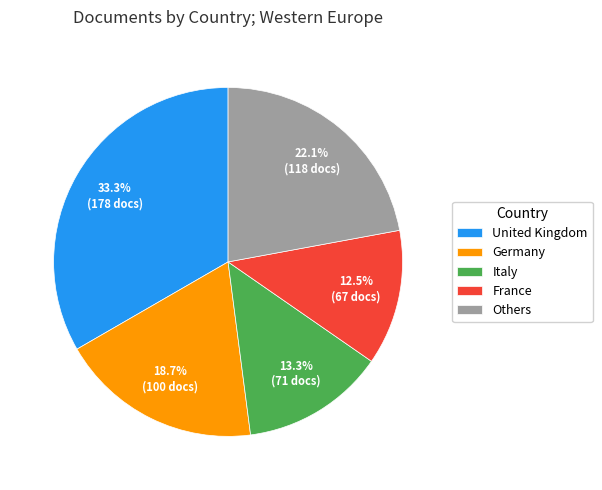

Is there any slice that represents more than half of the pie?

No